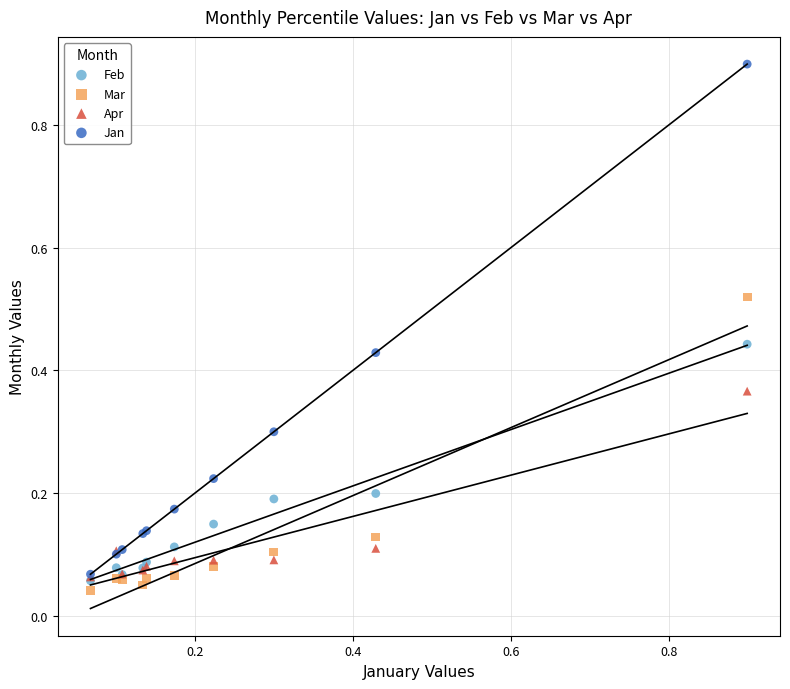

Which series has the largest Y range (max minus min)?

Jan